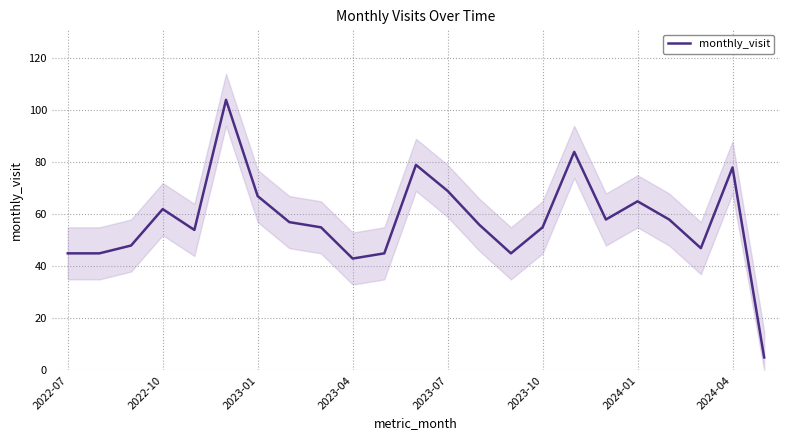

What is the difference between the second highest and second lowest values?

41